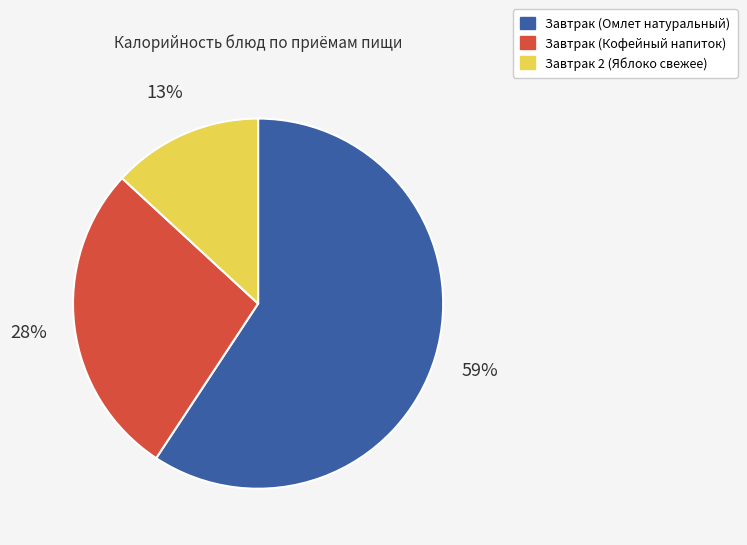

What percentage is the Завтрак (Омлет натуральный) slice, to the nearest percent?

59%